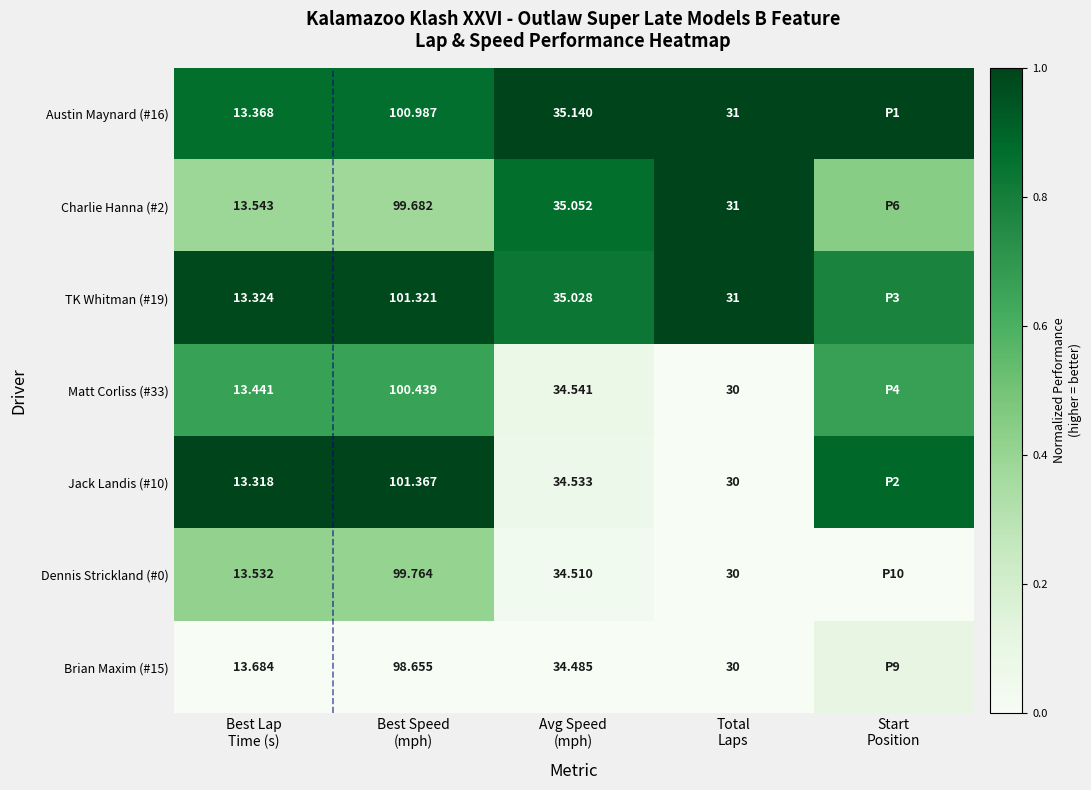

At which label does Charlie Hanna (#2) reach its peak?

Total Laps